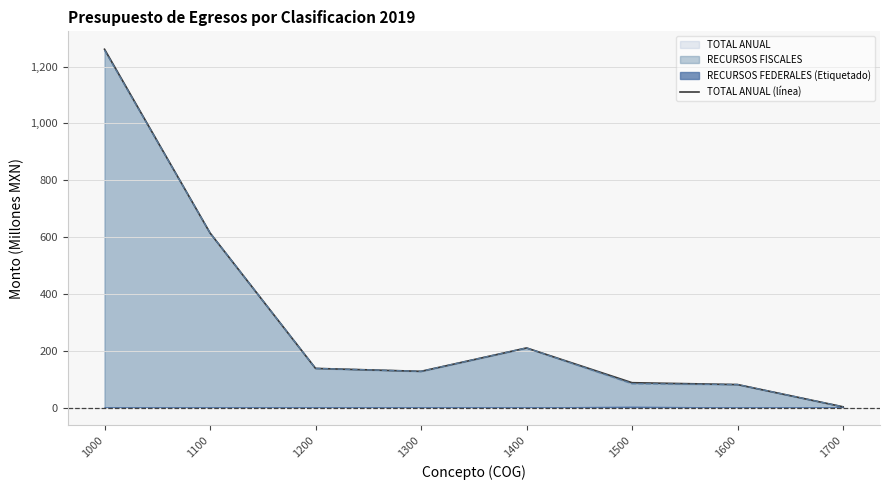

Between 1600 and 1100, which is larger?

1100